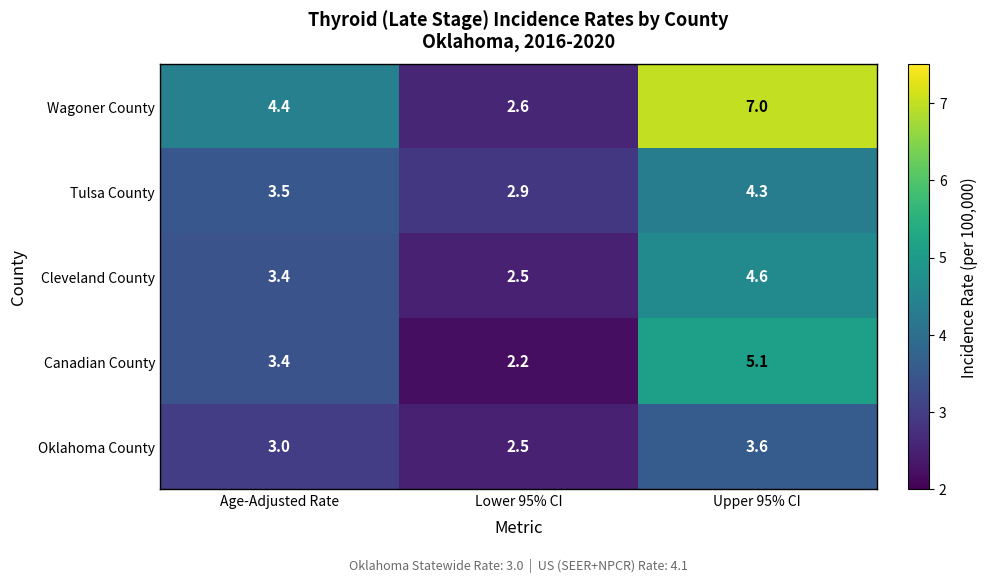

Rank the series by their maximum value, from highest to lowest.

Wagoner County, Canadian County, Cleveland County, Tulsa County, Oklahoma County